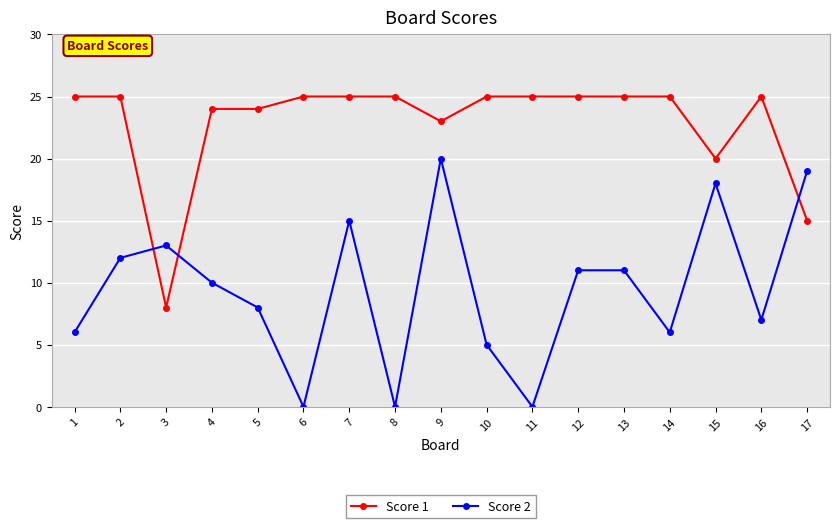

True or false: Score 2 has a value of 11 at 1.

False